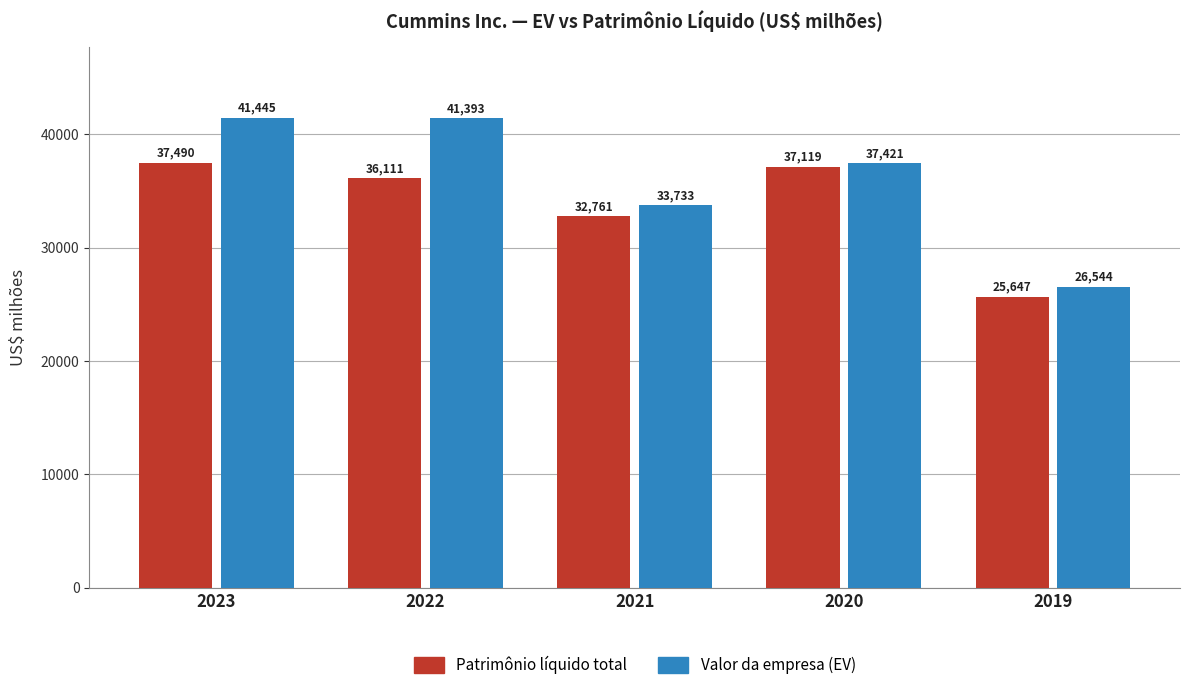

Which category has the lowest value across all series?

2019